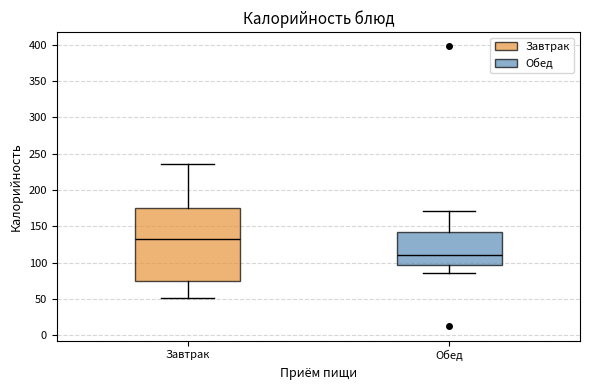

Comparing the boxes themselves (not the whiskers), which one is the tallest?

Завтрак